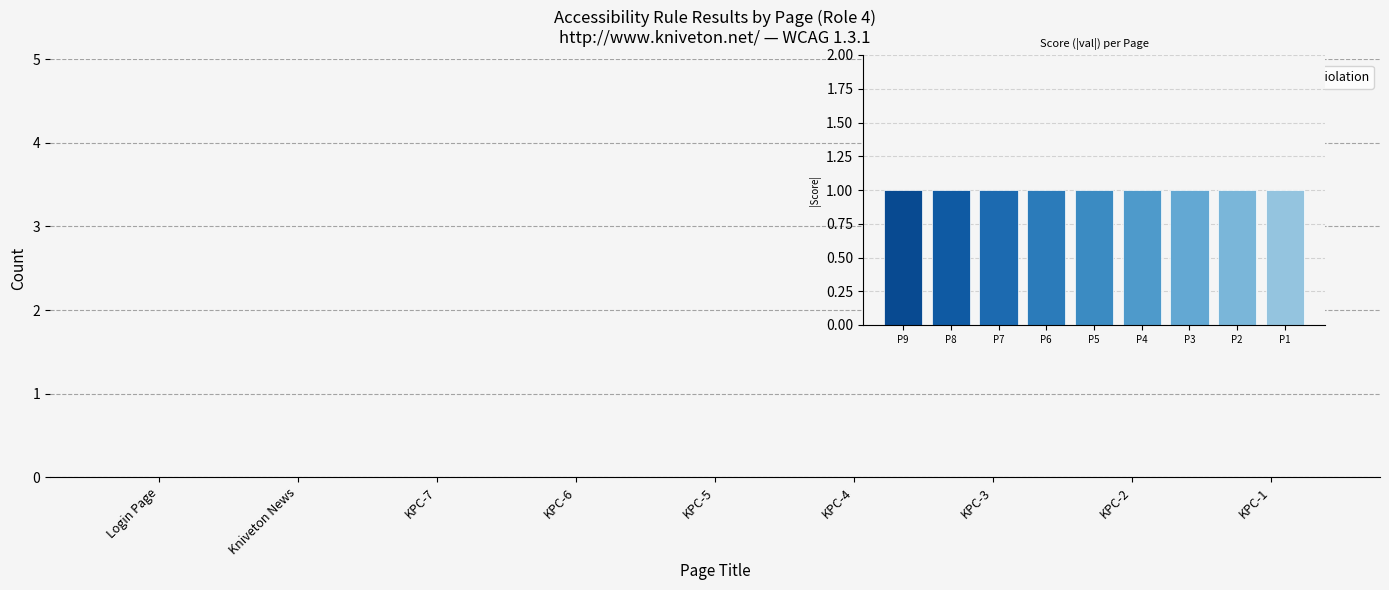

What is the average value of the Score (abs) series?

1